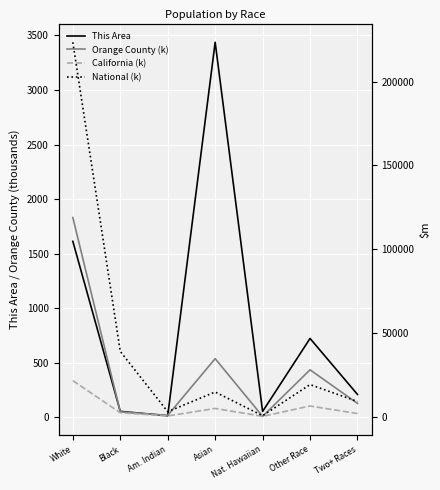

Reading left to right, extract all data points from this chart.

This Area: White=1613.0	Black=55.0	Am. Indian=15.0	Asian=3437.0	Nat. Hawaiian=54.0	Other Race=723.0	Two+ Races=210.0
Orange County (k): White=1830.8	Black=50.7	Am. Indian=18.1	Asian=537.8	Nat. Hawaiian=9.4	Other Race=435.6	Two+ Races=127.8
California (k): White=21453.9	Black=2299.1	Am. Indian=362.8	Asian=4861.0	Nat. Hawaiian=144.4	Other Race=6317.4	Two+ Races=1815.4
National (k): White=223553.3	Black=38929.3	Am. Indian=2932.2	Asian=14674.3	Nat. Hawaiian=540.0	Other Race=19107.4	Two+ Races=9009.1